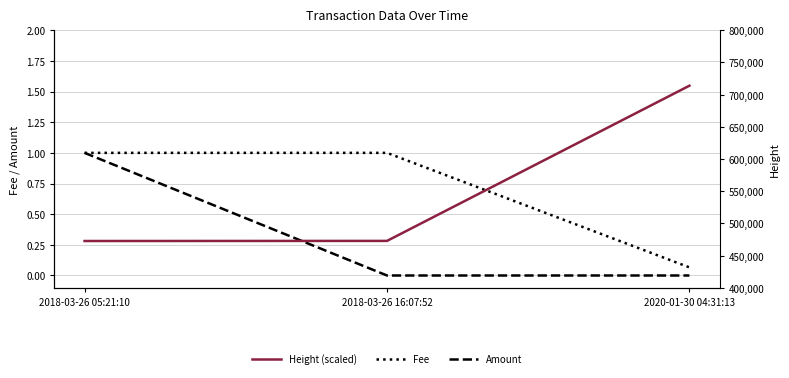

At how many categories does at least one series exceed 406950?

3